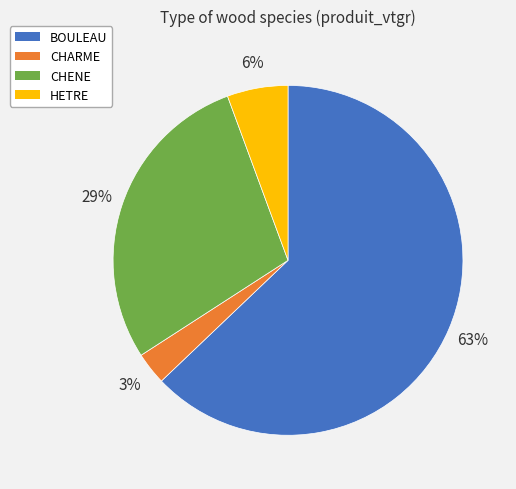

Which category has the smallest portion of the pie?

CHARME